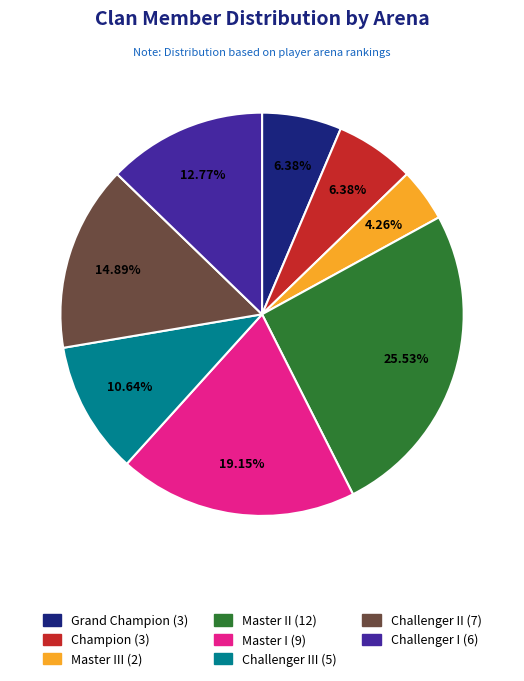

Is there a majority slice in this chart?

No